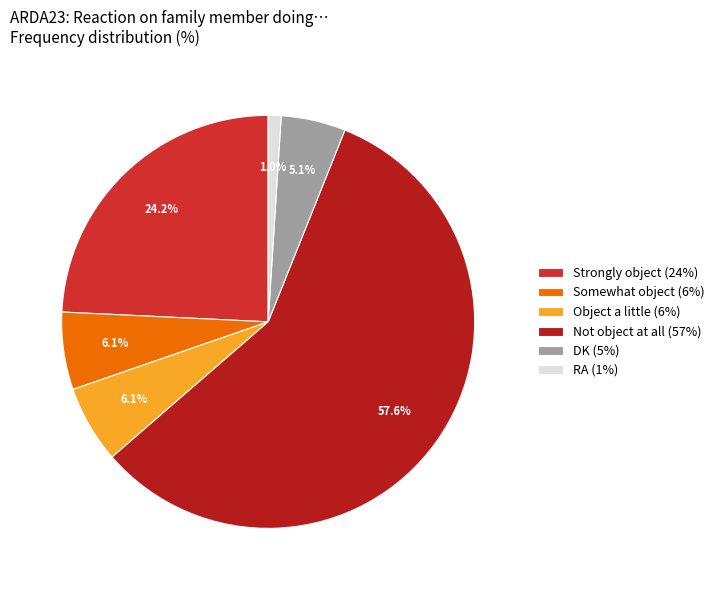

Is Not object at all the majority of the pie?

Yes